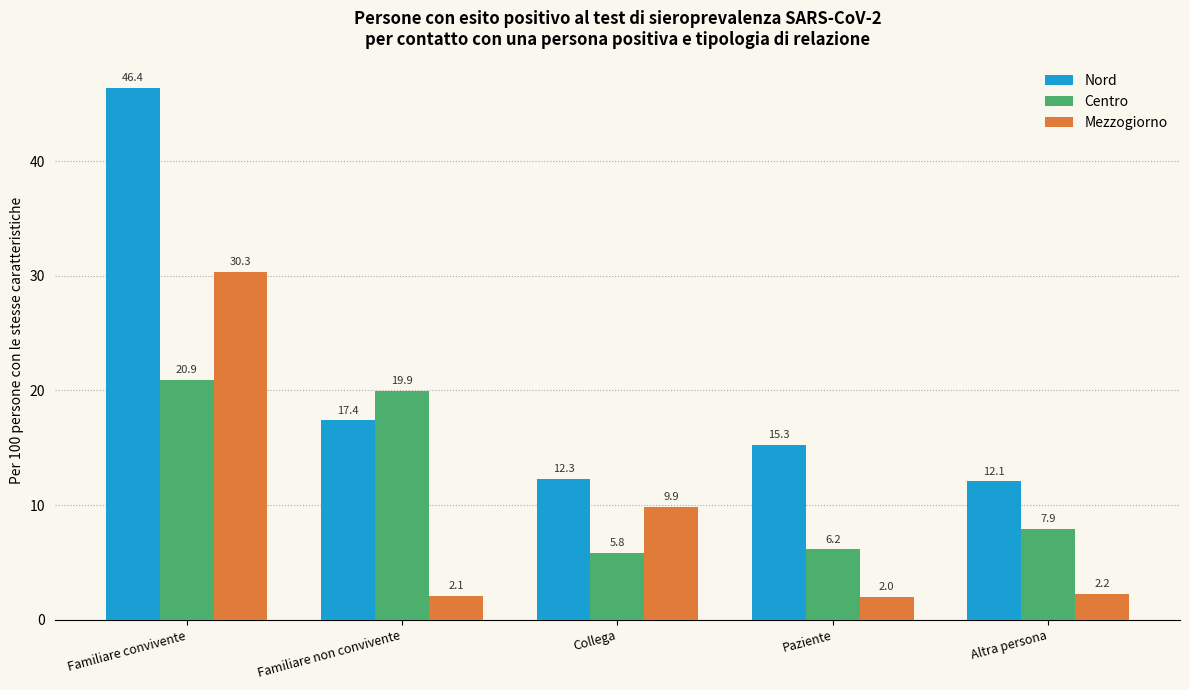

How many categories are shown in the chart?

5